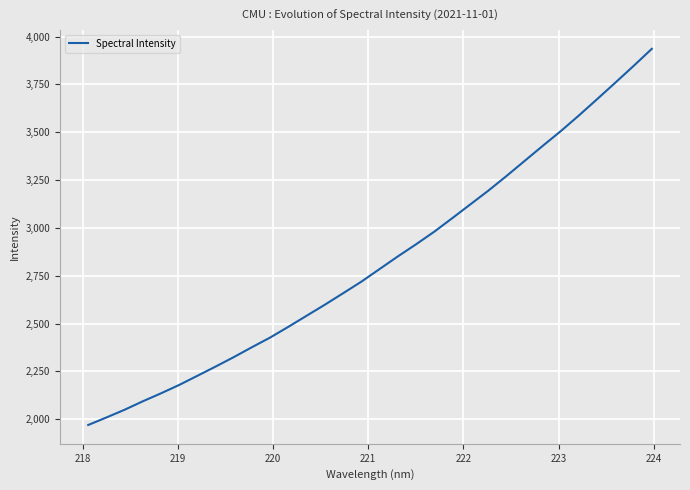

What is the smallest value displayed?

1969.5